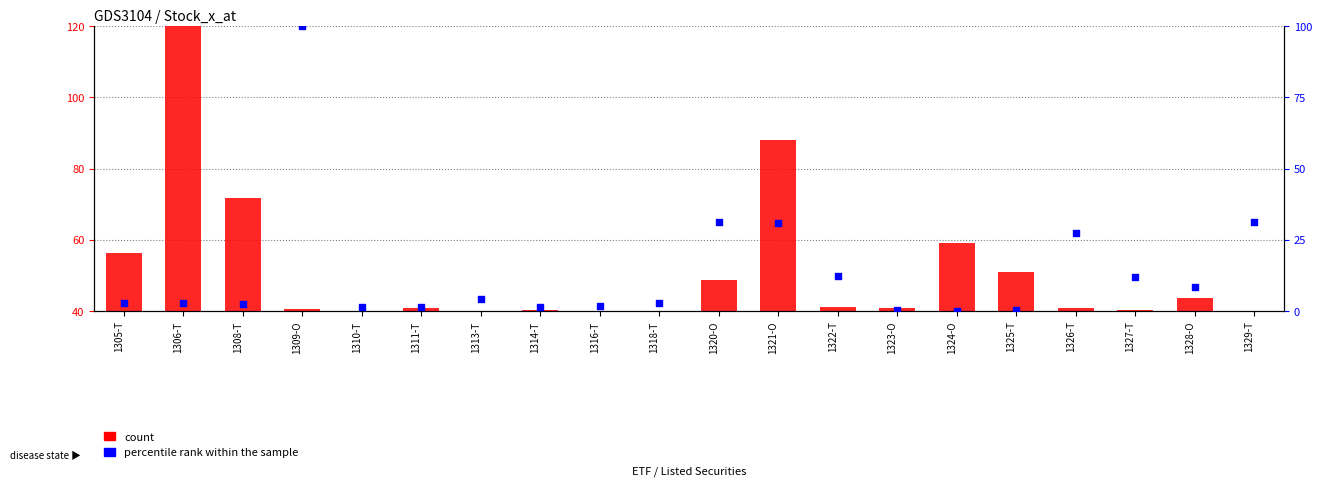

What are all the series names shown in the legend?

count, percentile rank within the sample